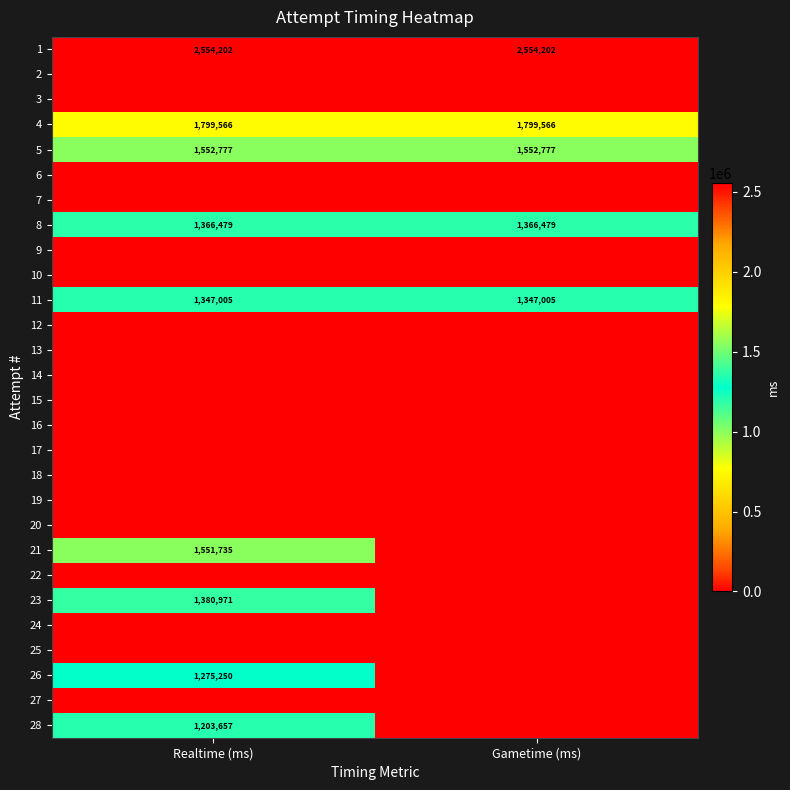

Between Gametime (ms) and Realtime (ms), which is larger?

Realtime (ms)